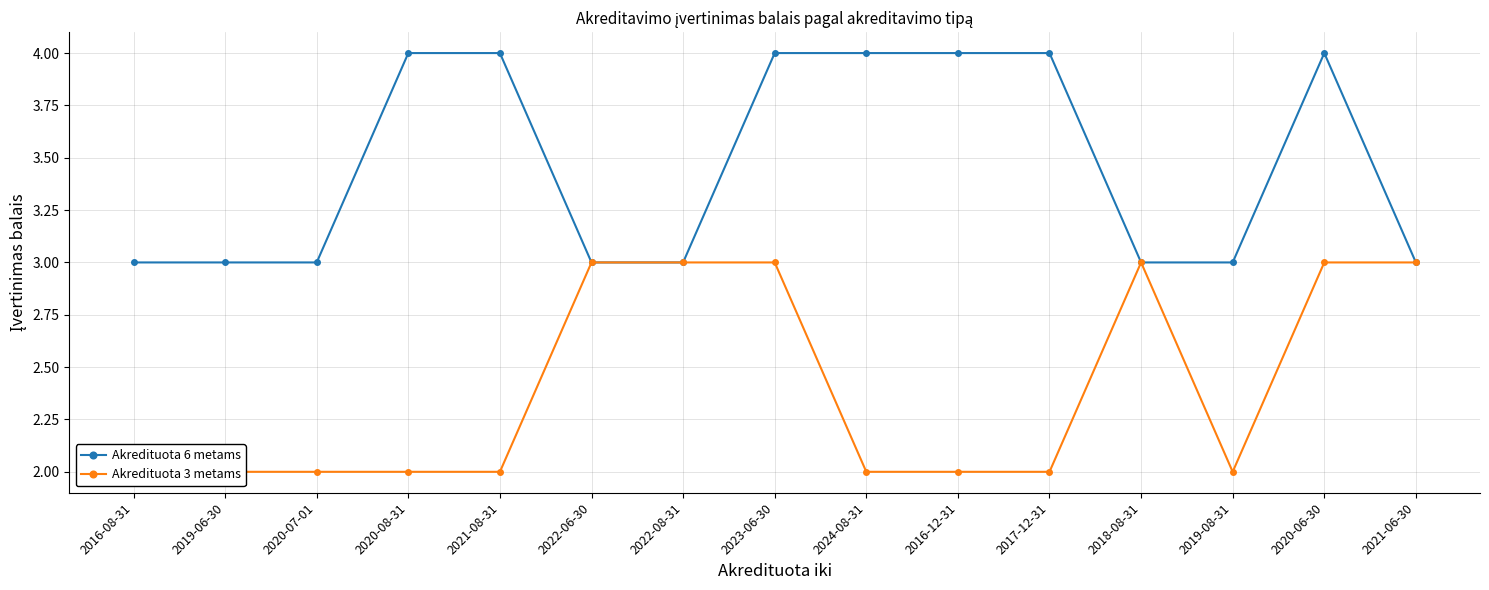

True or false: Akredituota 3 metams and Akredituota 6 metams intersect in this chart.

False